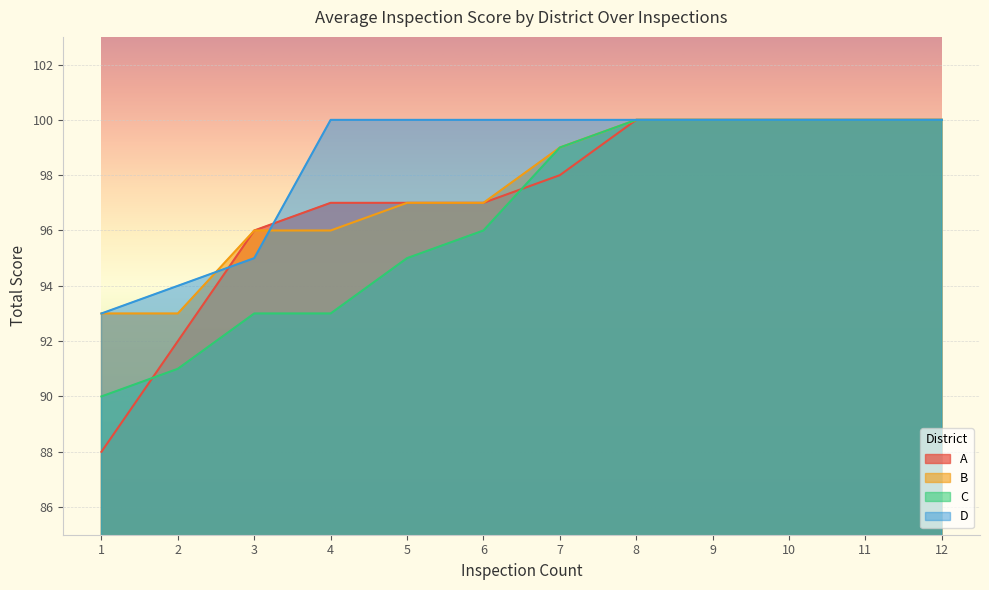

What is the value of the B point at the 12th from the left?

100